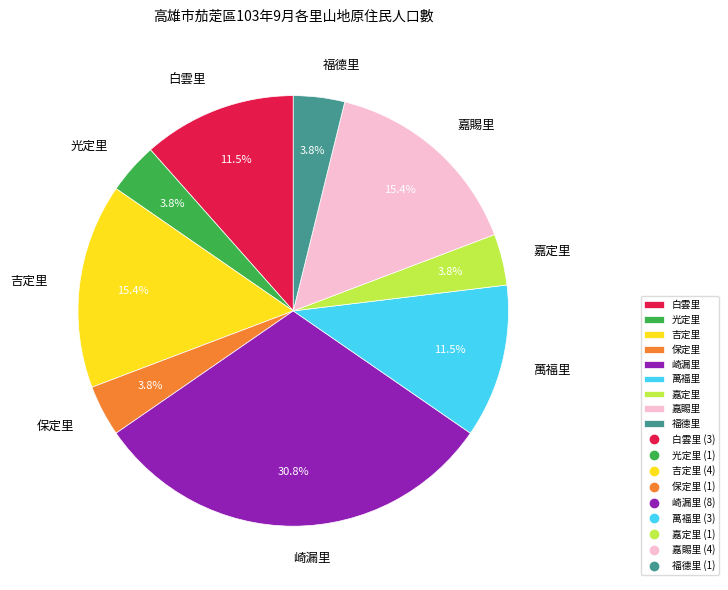

What portion of the pie excludes 嘉定里?

96.2%